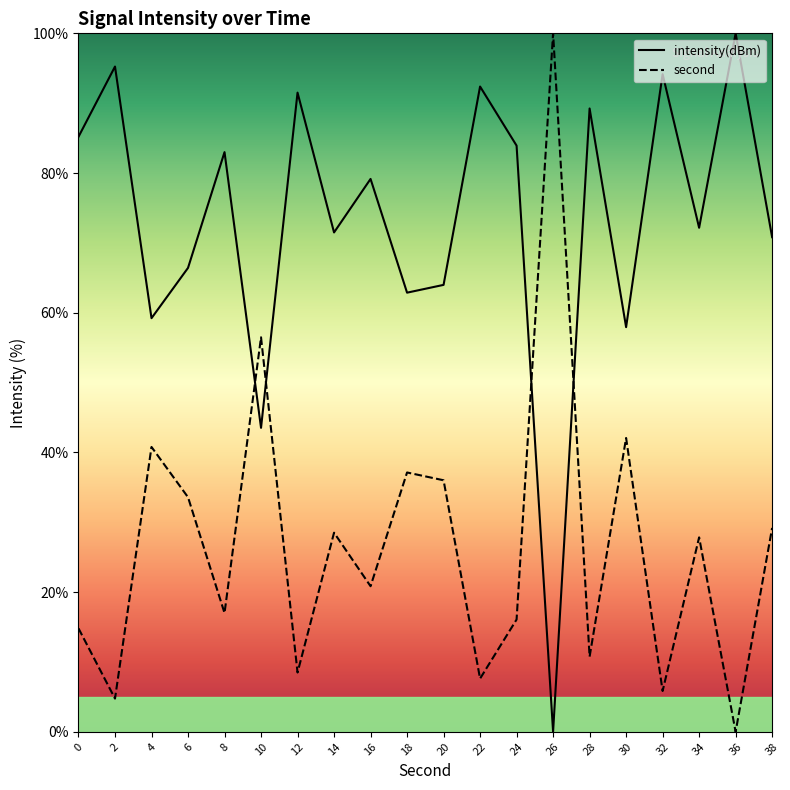

Does the chart have visible grid lines?

No